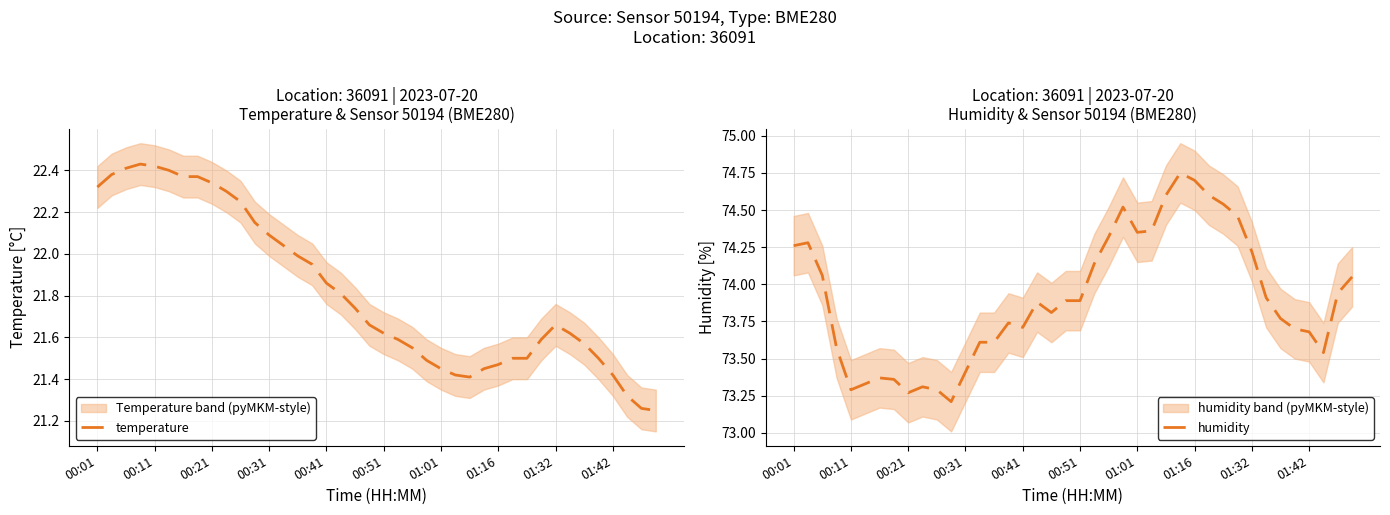

What is the sum of all temperature values?

872.9